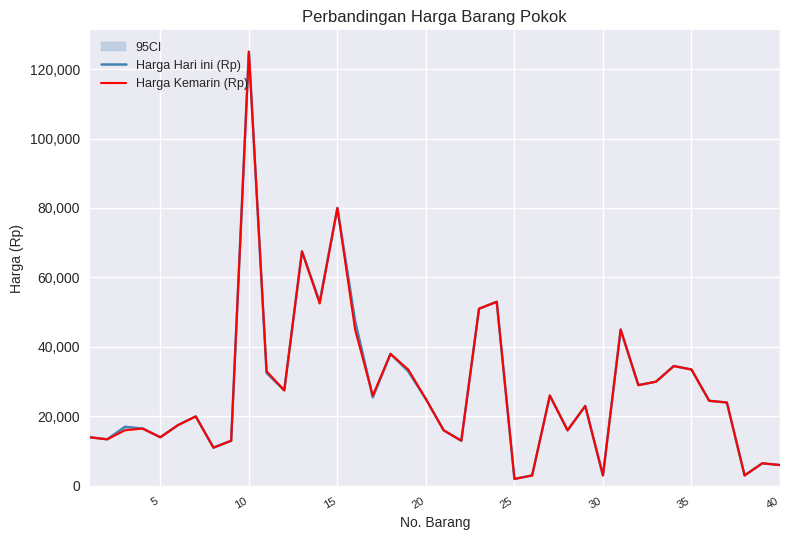

How many intersections are there between Harga Hari ini (Rp) and Harga Kemarin (Rp)?

1